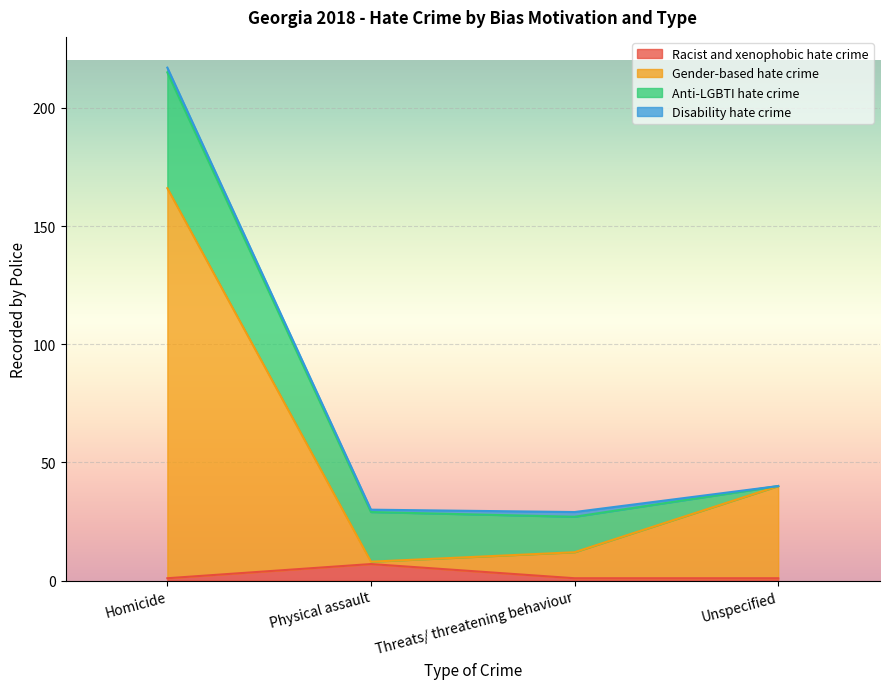

At which category is the sum across all series the highest?

Homicide